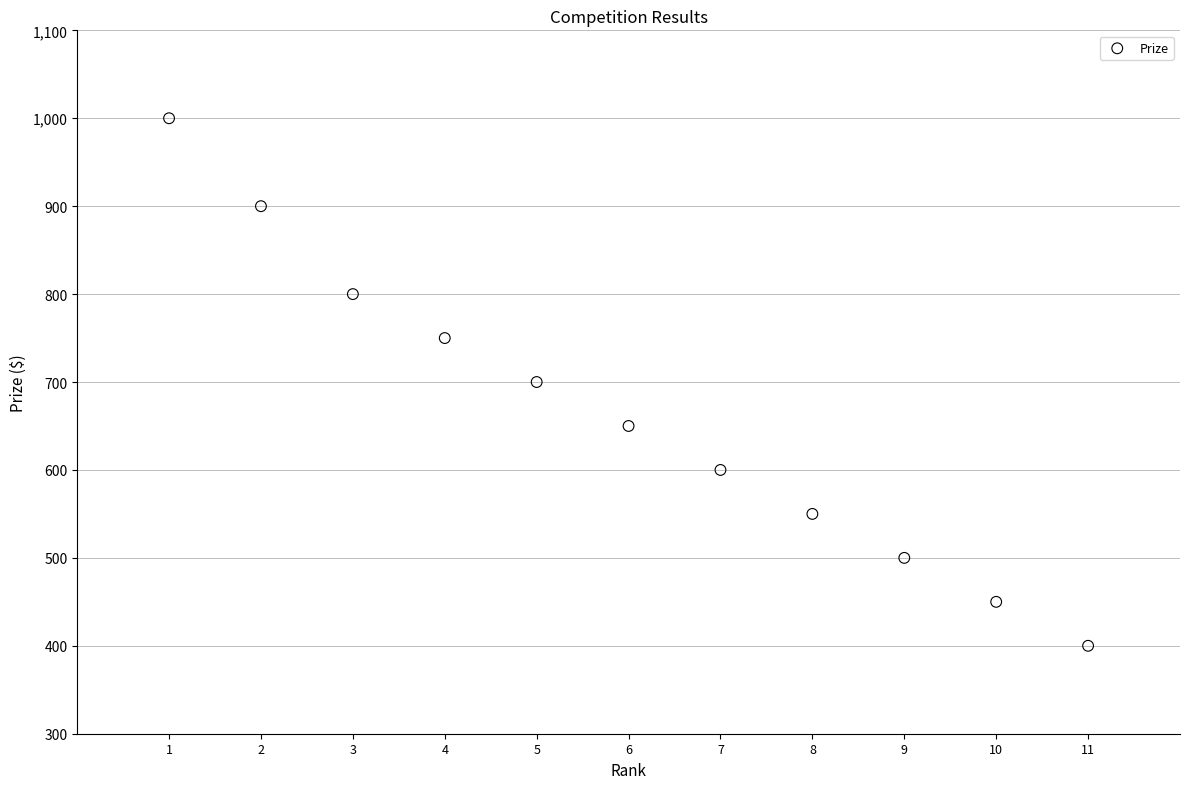

What is the average Y value?

664